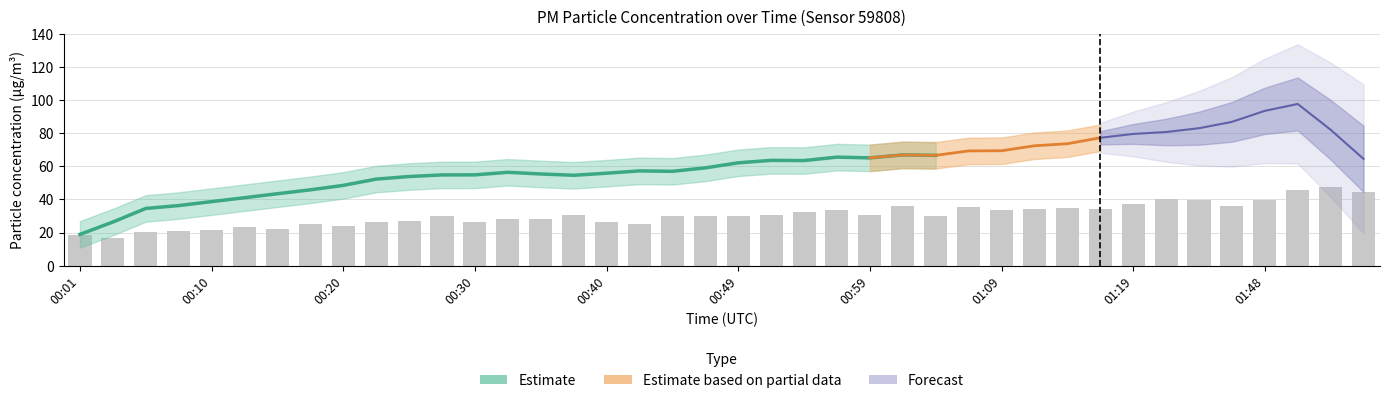

What is the ratio of the value at 00:08 to the value at 00:13?

0.9